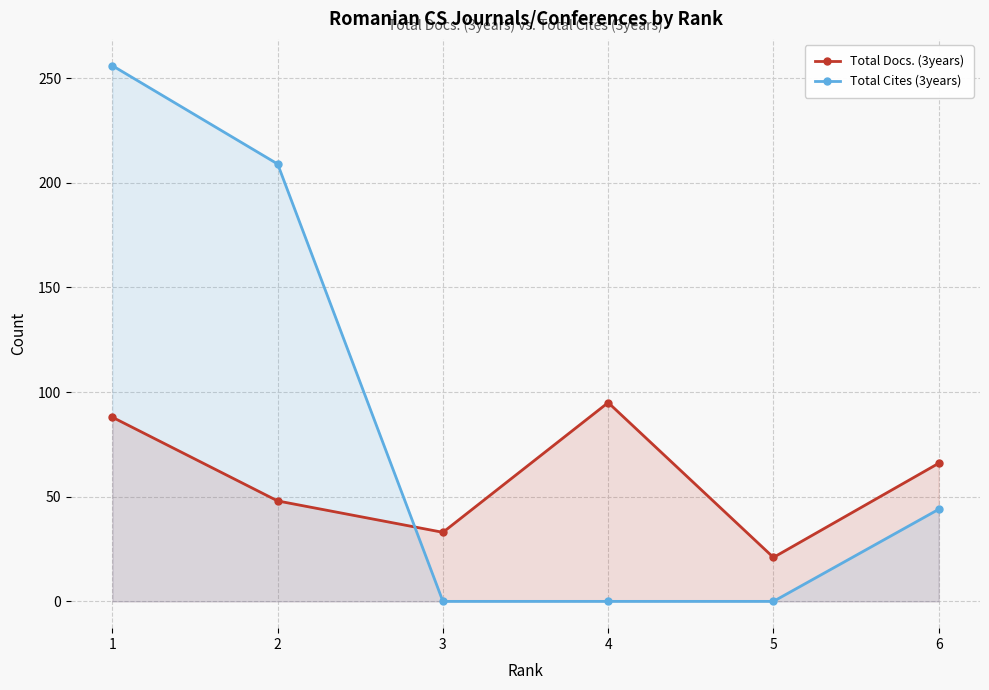

Where does the Total Cites (3years) series first go above 44?

1